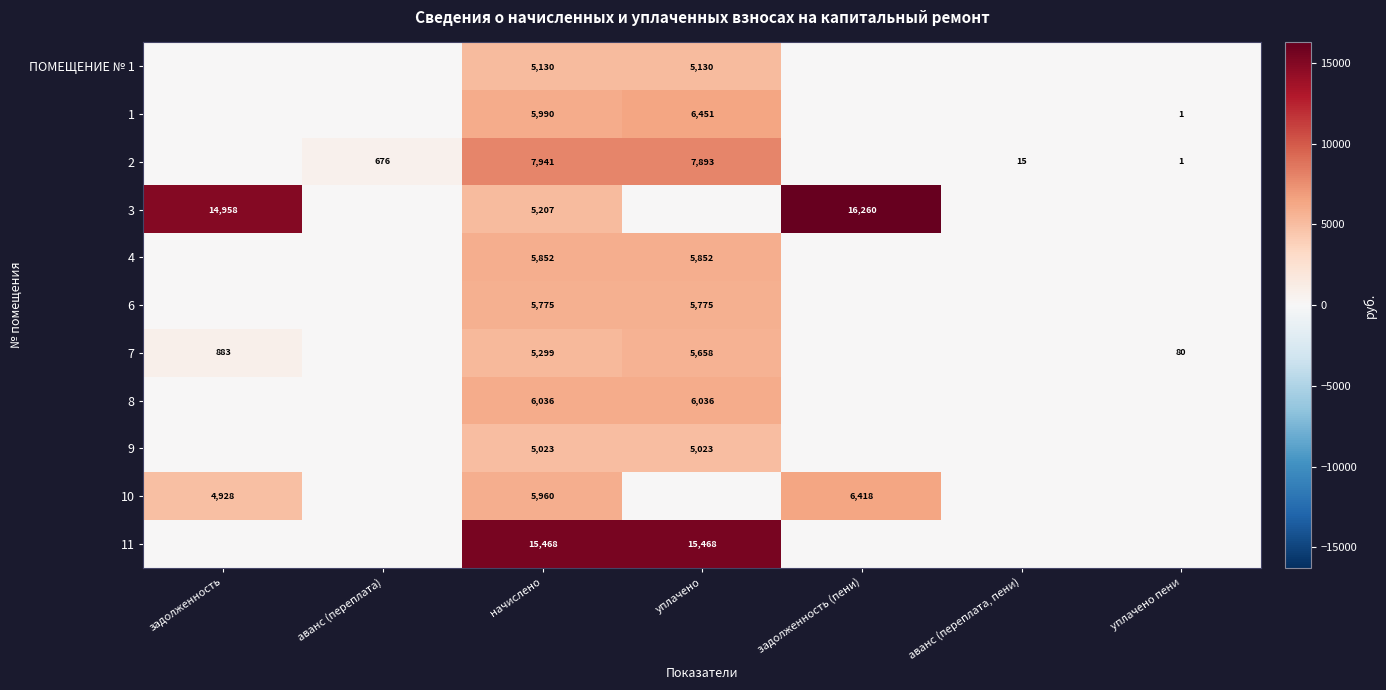

Is it true that 2 equals 2892 at начислено?

False